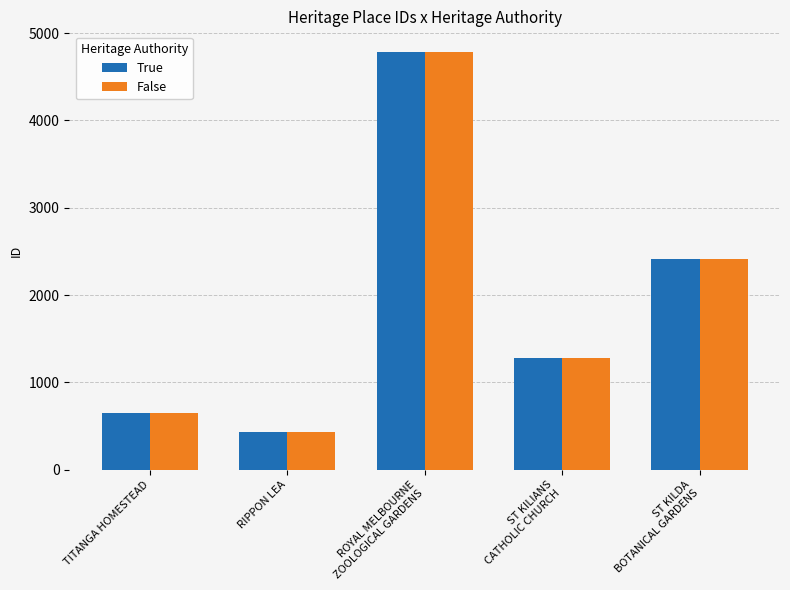

Rank the categories by True value from highest to lowest.

ROYAL MELBOURNE
ZOOLOGICAL GARDENS, ST KILDA
BOTANICAL GARDENS, ST KILIANS
CATHOLIC CHURCH, TITANGA HOMESTEAD, RIPPON LEA